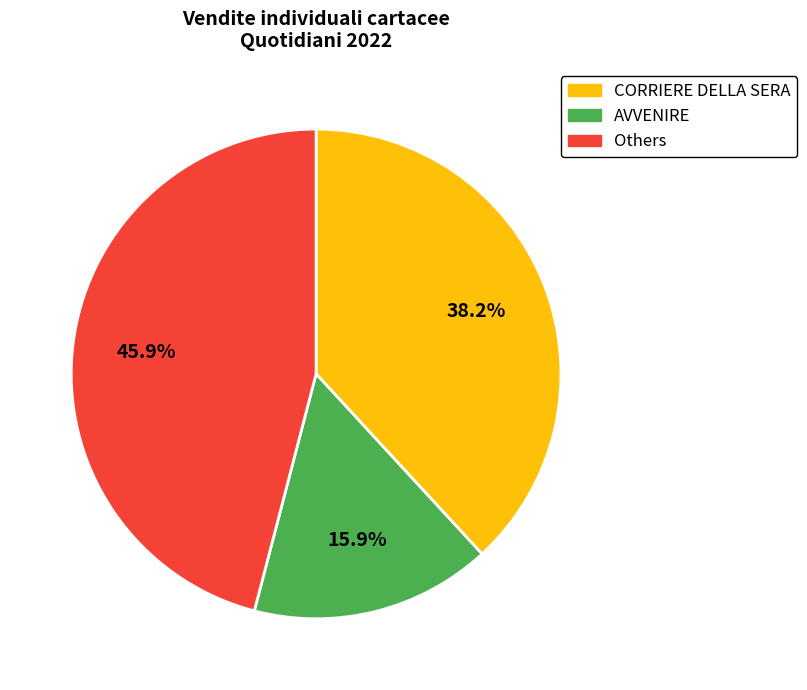

Does any single category account for the majority?

No